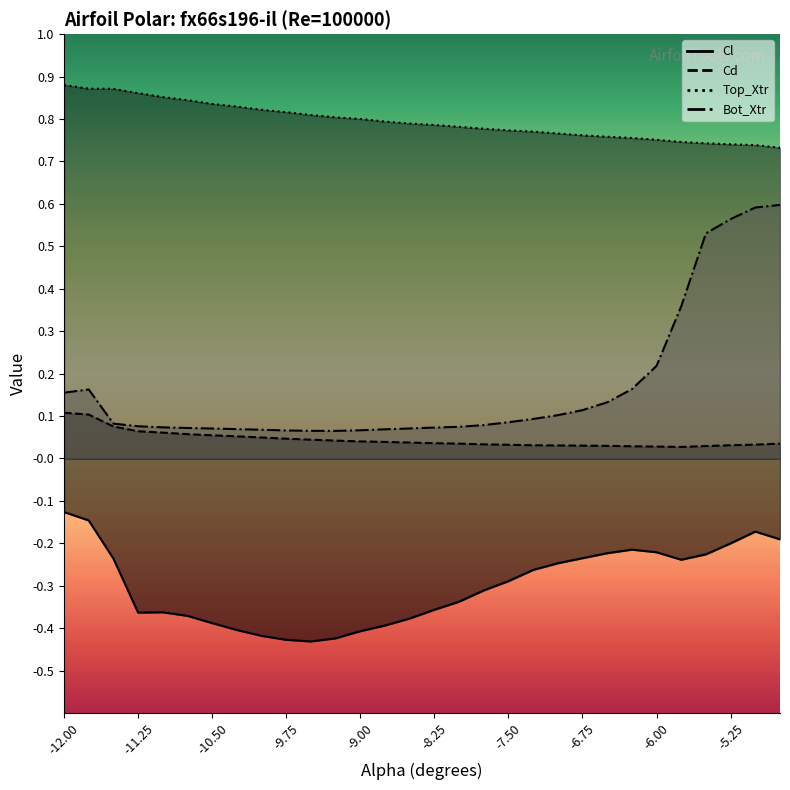

Between -9.5 and -6.75, which is larger?

-6.75